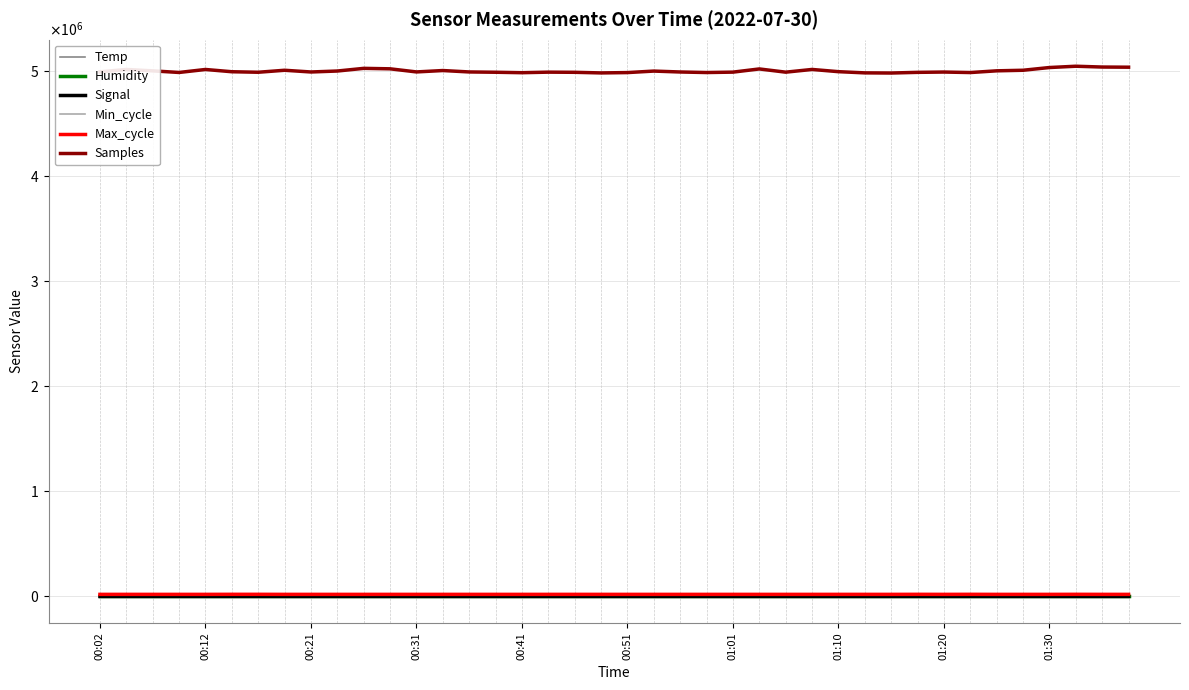

At which category is the sum across all series the highest?

37